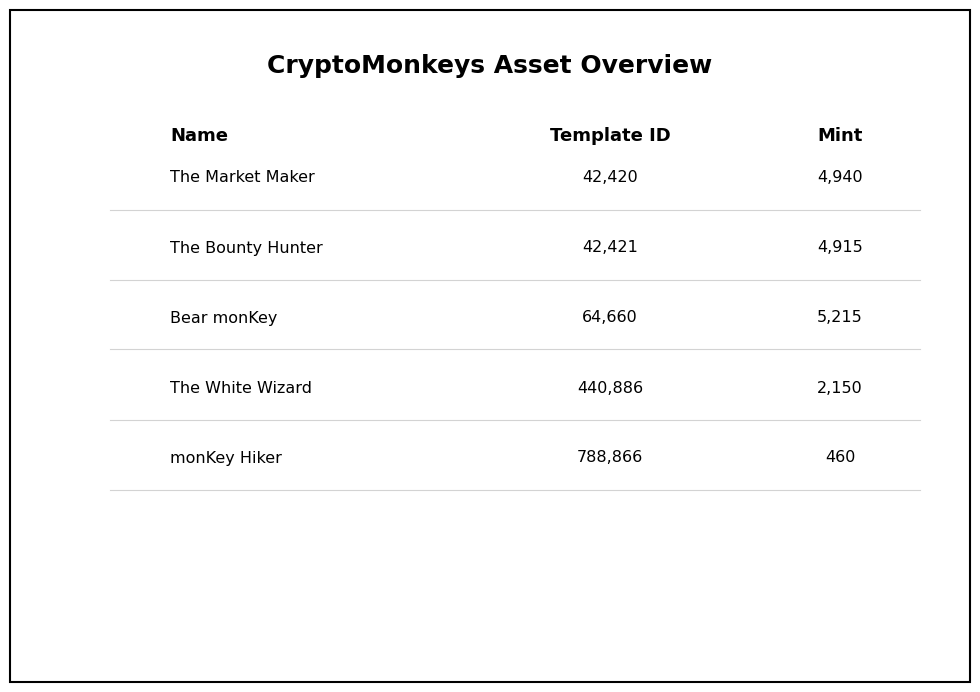

The mint series shows 460 at monKey Hiker. True or false?

True